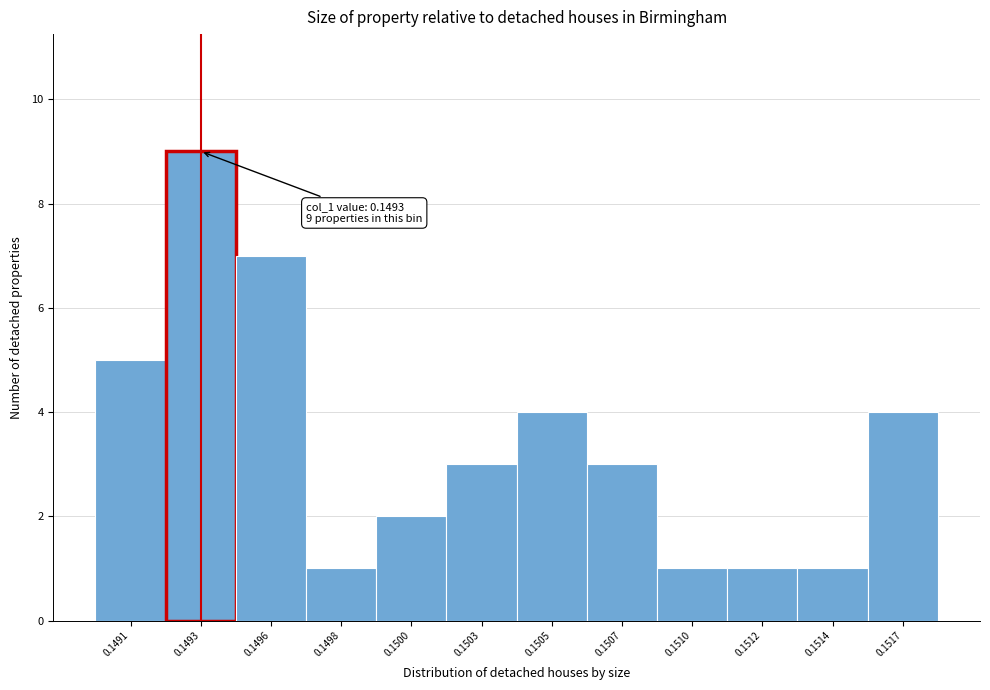

Reading left to right, what are all the values shown in this chart?

0.1491=5	0.1493=9	0.1496=7	0.1498=1	0.1500=2	0.1503=3	0.1505=4	0.1507=3	0.1510=1	0.1512=1	0.1514=1	0.1517=4